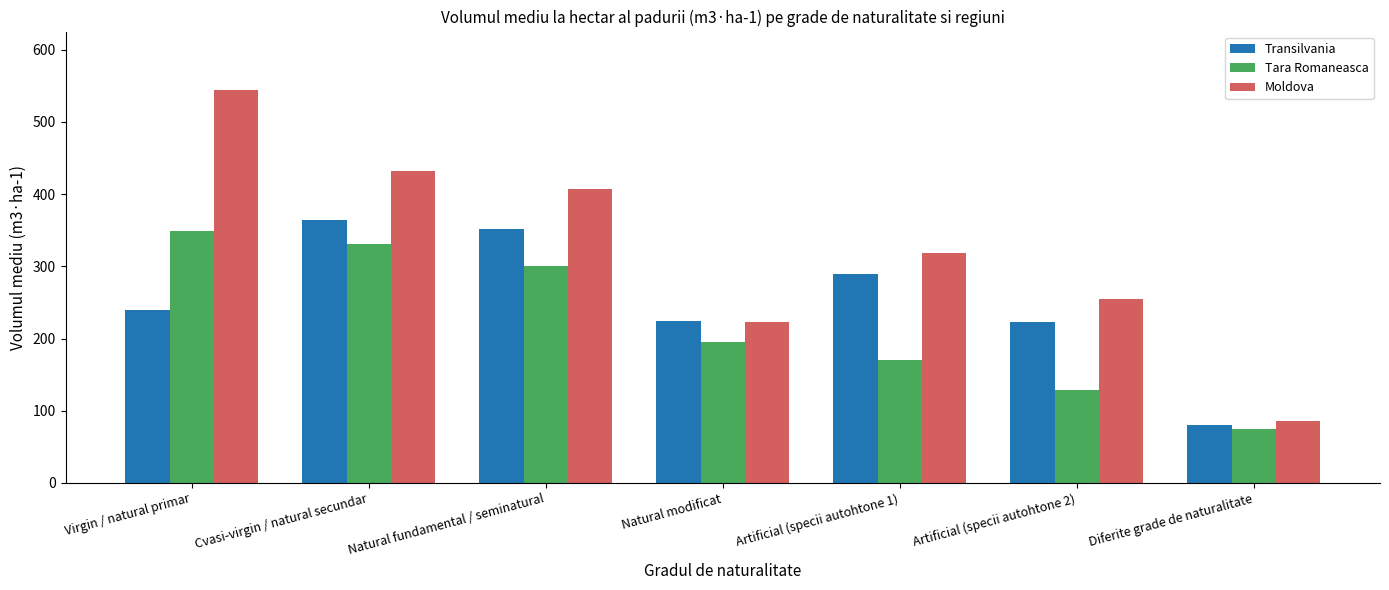

Which category has the lowest value in the Moldova series?

Diferite grade de naturalitate